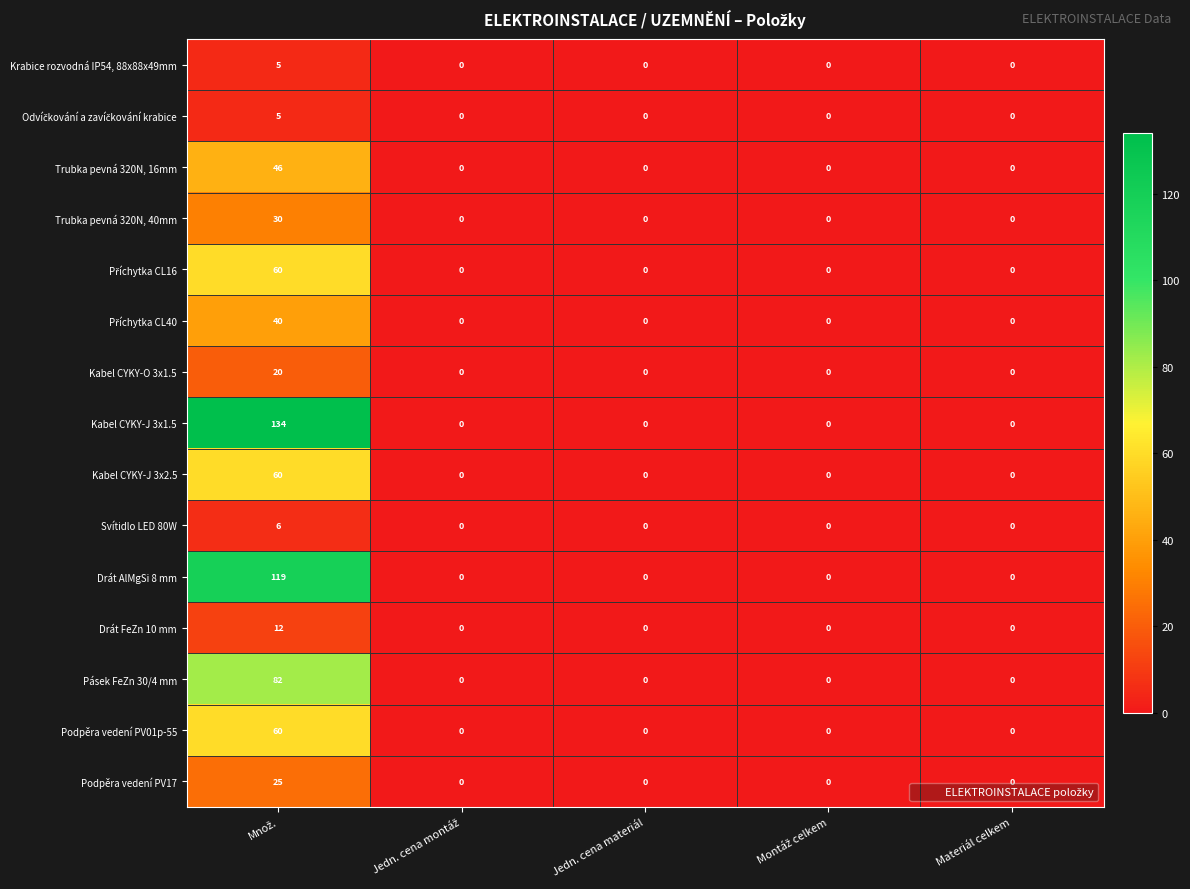

The Trubka pevná 320N, 16mm series shows 0 at Materiál celkem. True or false?

True